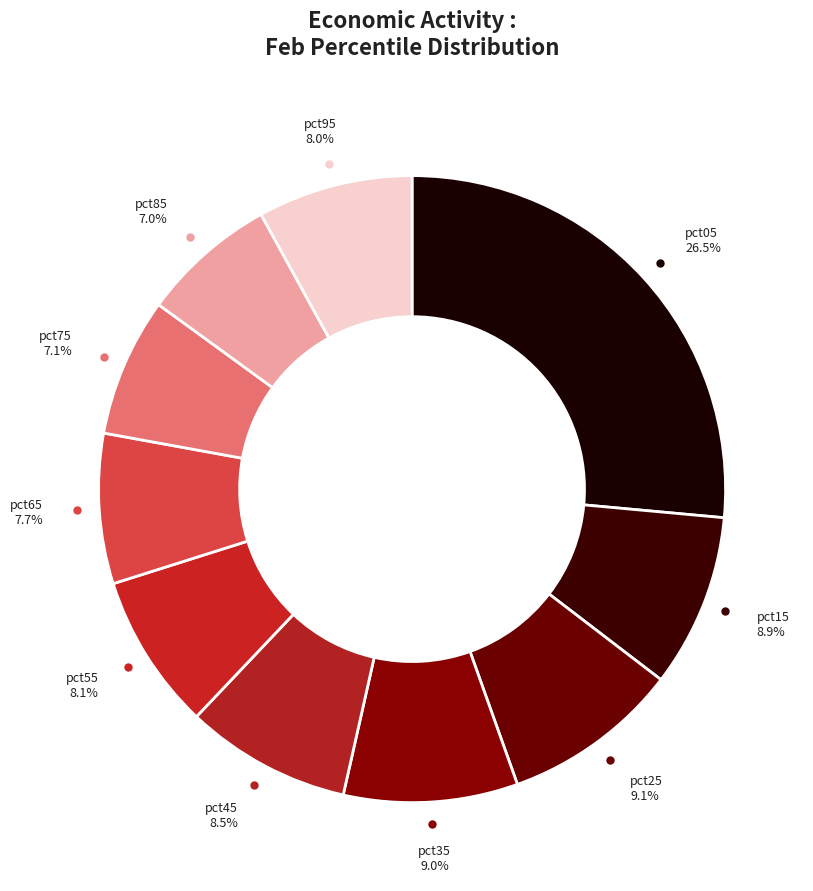

Is there a majority slice in this chart?

No